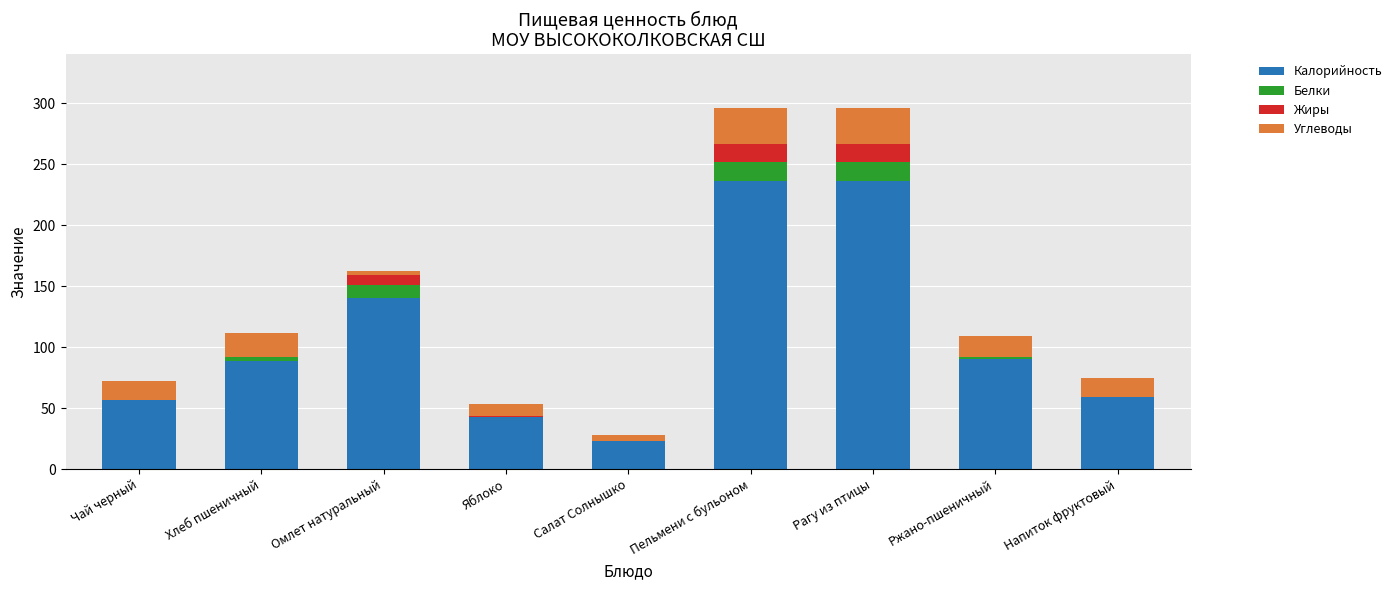

True or false: Калорийность has a value of 236.0 at Рагу из птицы.

True